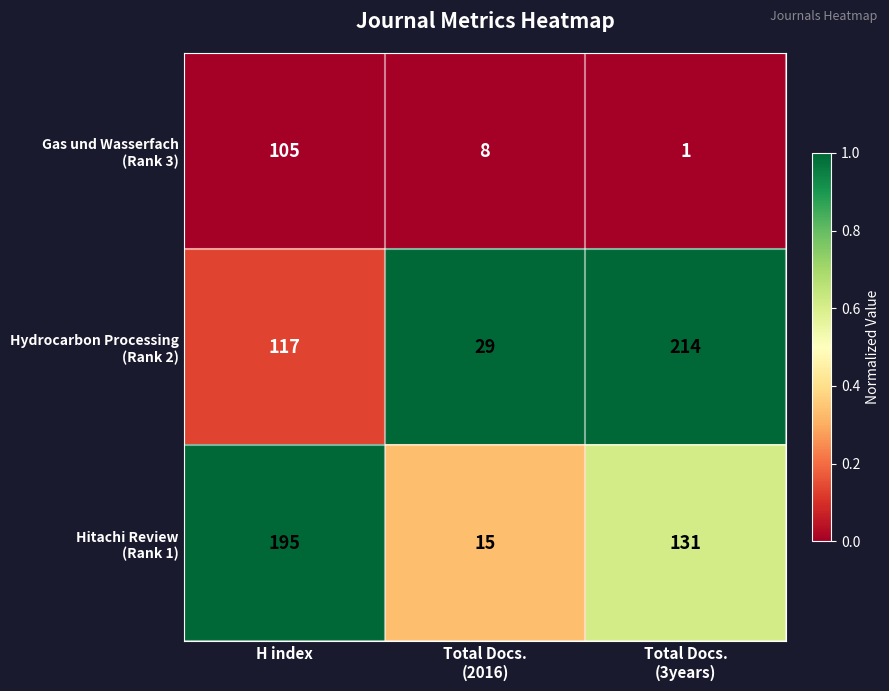

How many categories are shown in the chart?

3